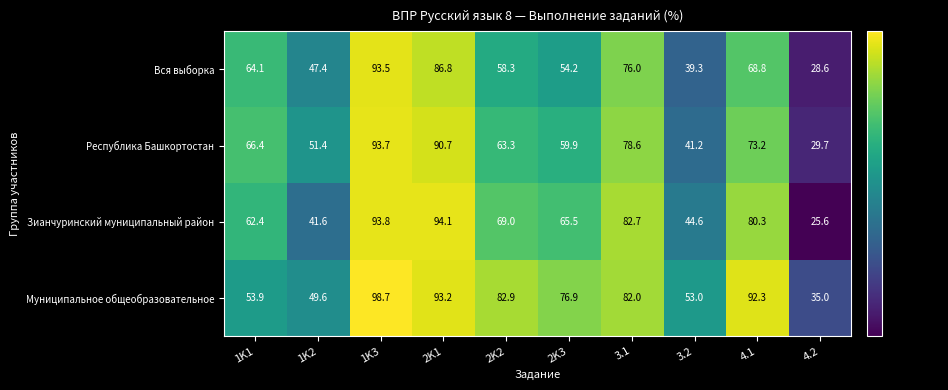

Where is Вся выборка nearest to the value 61?

2K2